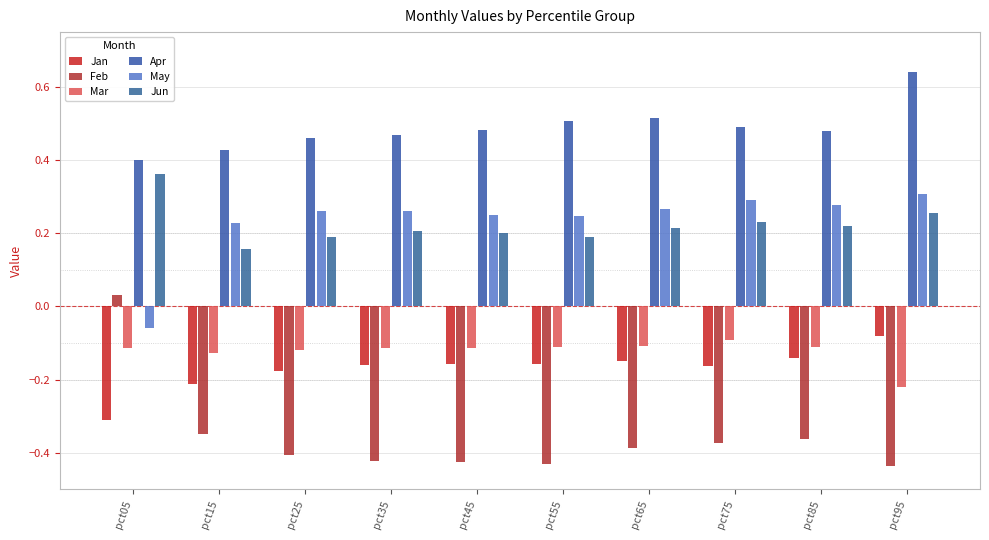

What is the difference between the maximum and minimum values in the Jan series?

0.2